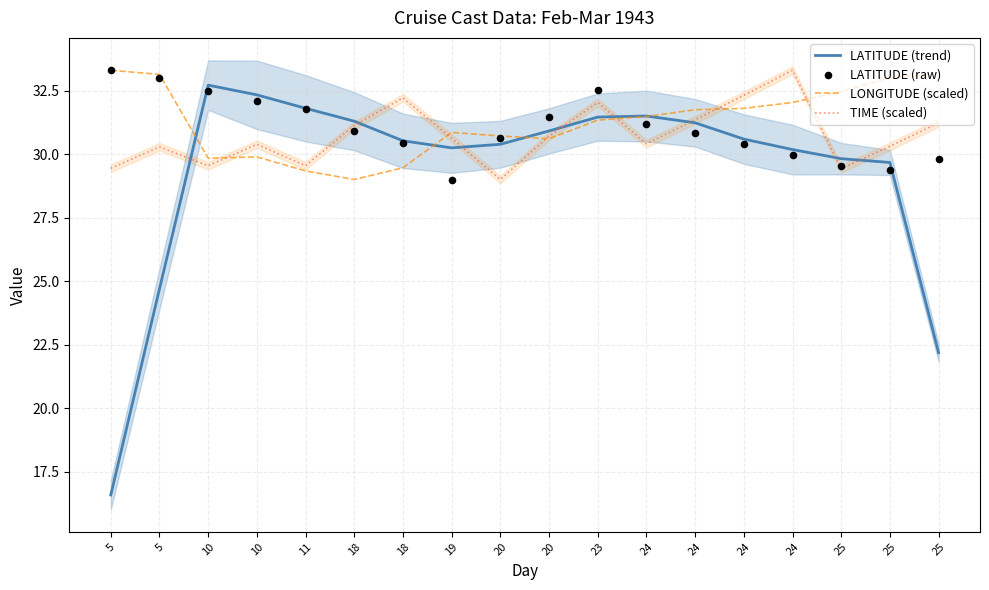

Which series has the largest total across all categories?

LONGITUDE (scaled)